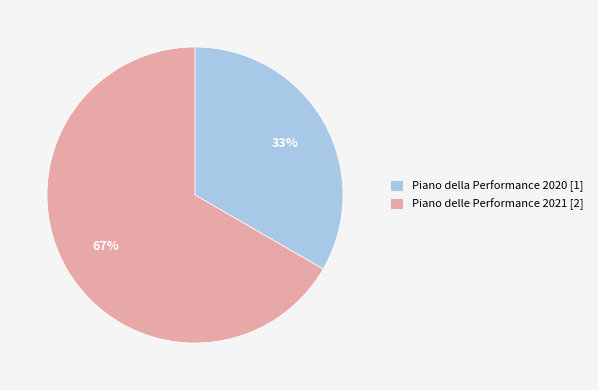

Do Piano delle Performance 2021 and Piano della Performance 2020 together represent more than half of the pie?

Yes